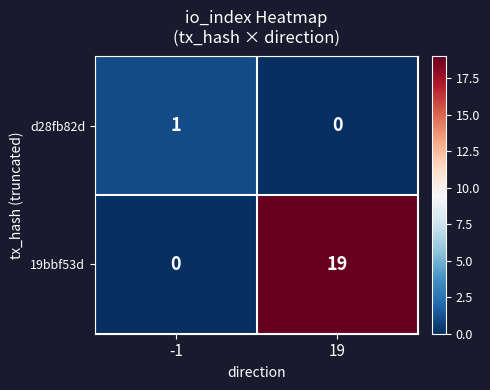

At which label is 19bbf53d closest to 9?

-1